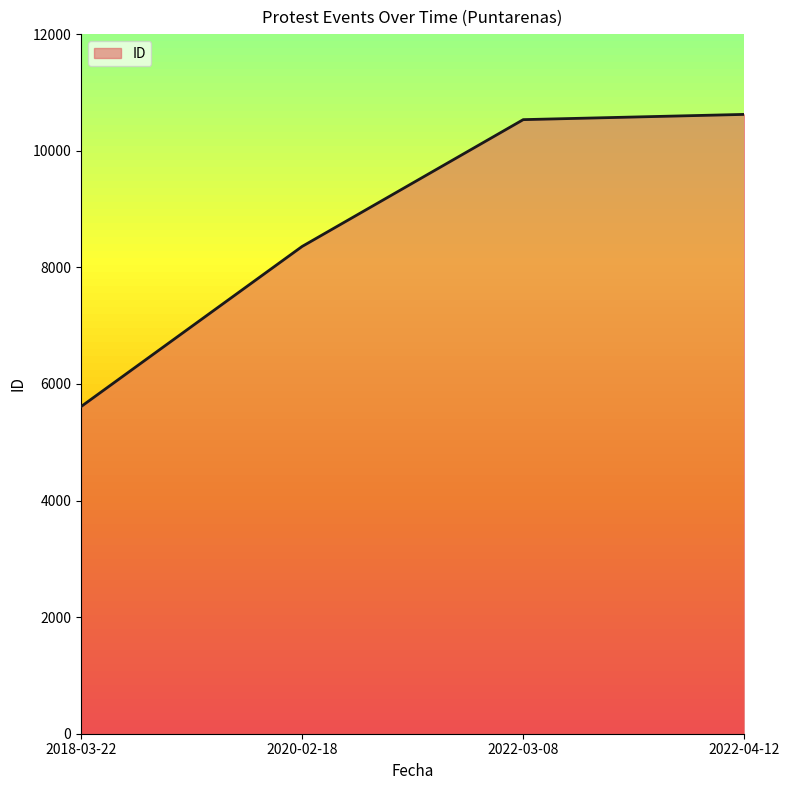

What is the sum of the values at 2022-04-12 and 2018-03-22?

16234